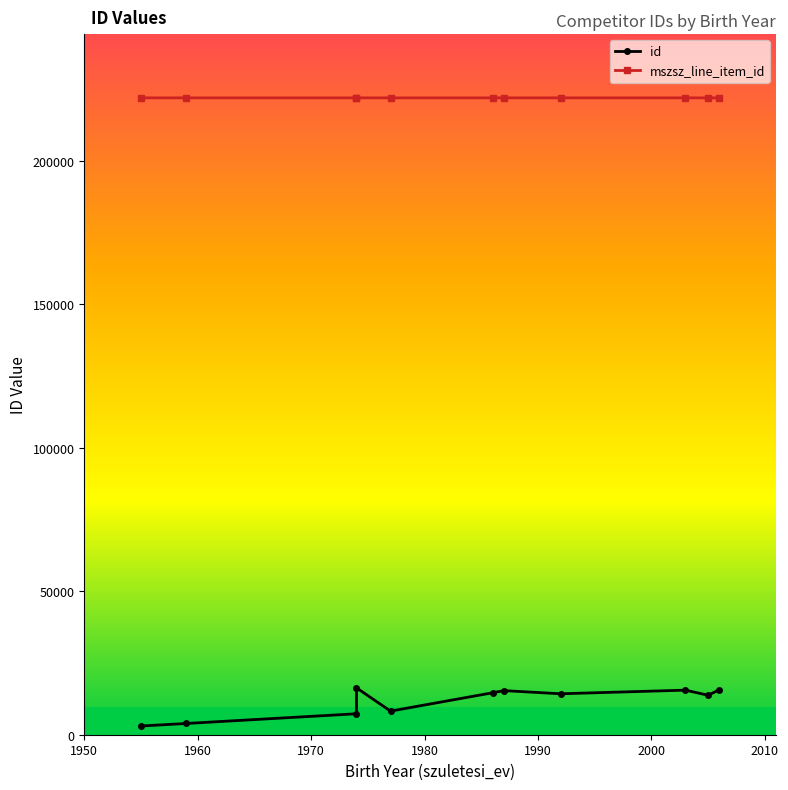

True or false: id and mszsz_line_item_id cross at least once.

False